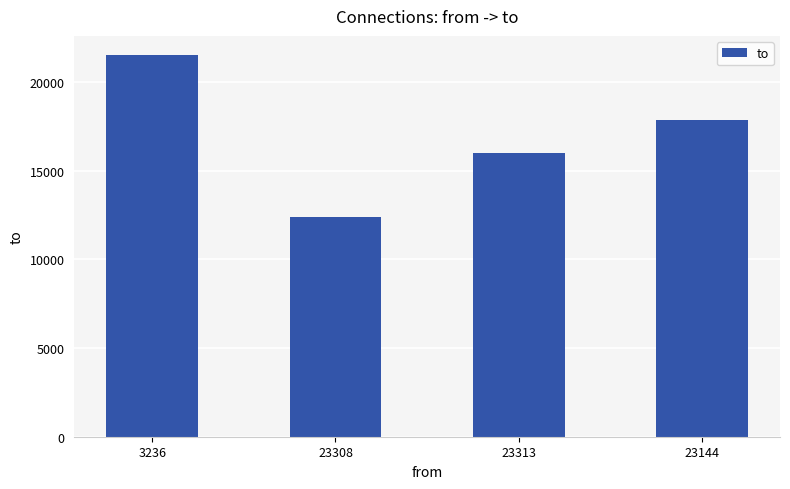

List the labels in order of value, smallest first.

23308, 23313, 23144, 3236